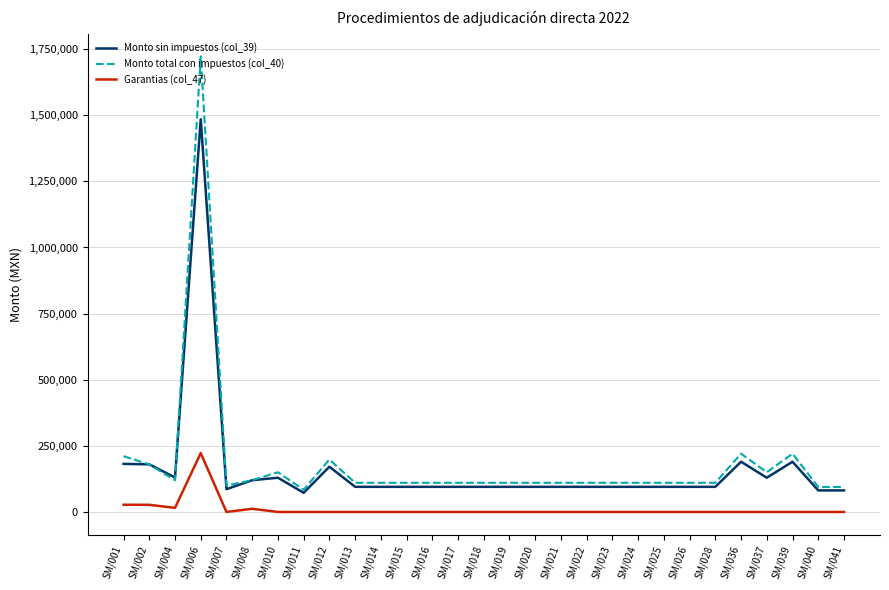

What are all the series names shown in the legend?

Monto sin impuestos (col_39), Monto total con impuestos (col_40), Garantias (col_47)